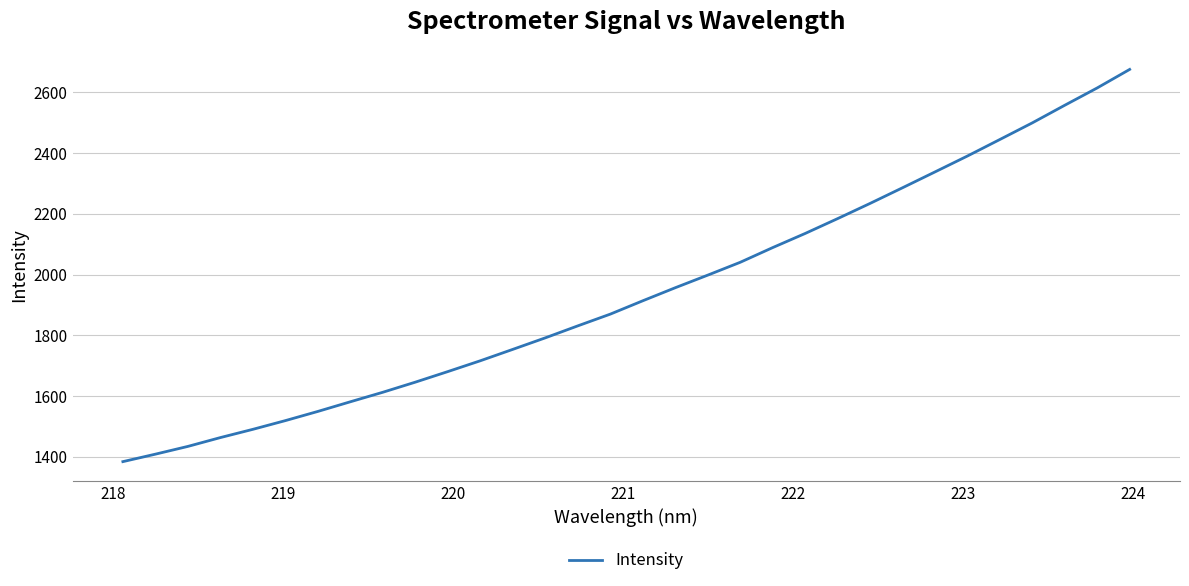

What is the maximum value shown in the chart?

2675.3